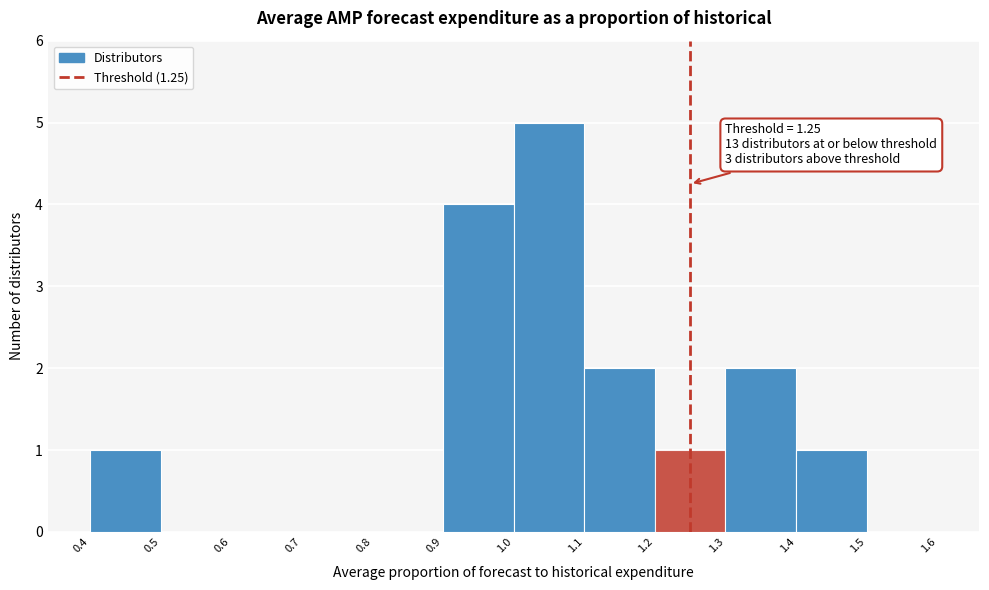

Over which range of the x-axis is the bar tallest?

1.0 to 1.1